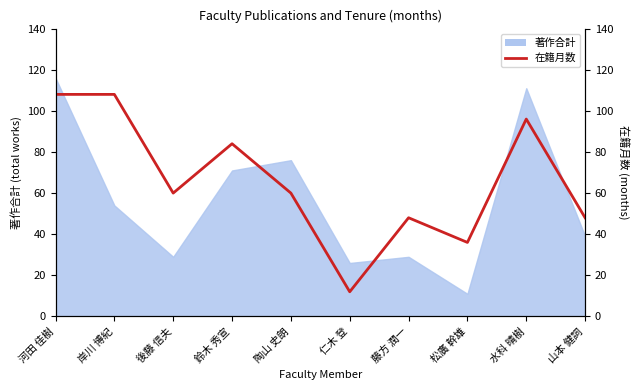

Count the values in the range 48 to 96.

6